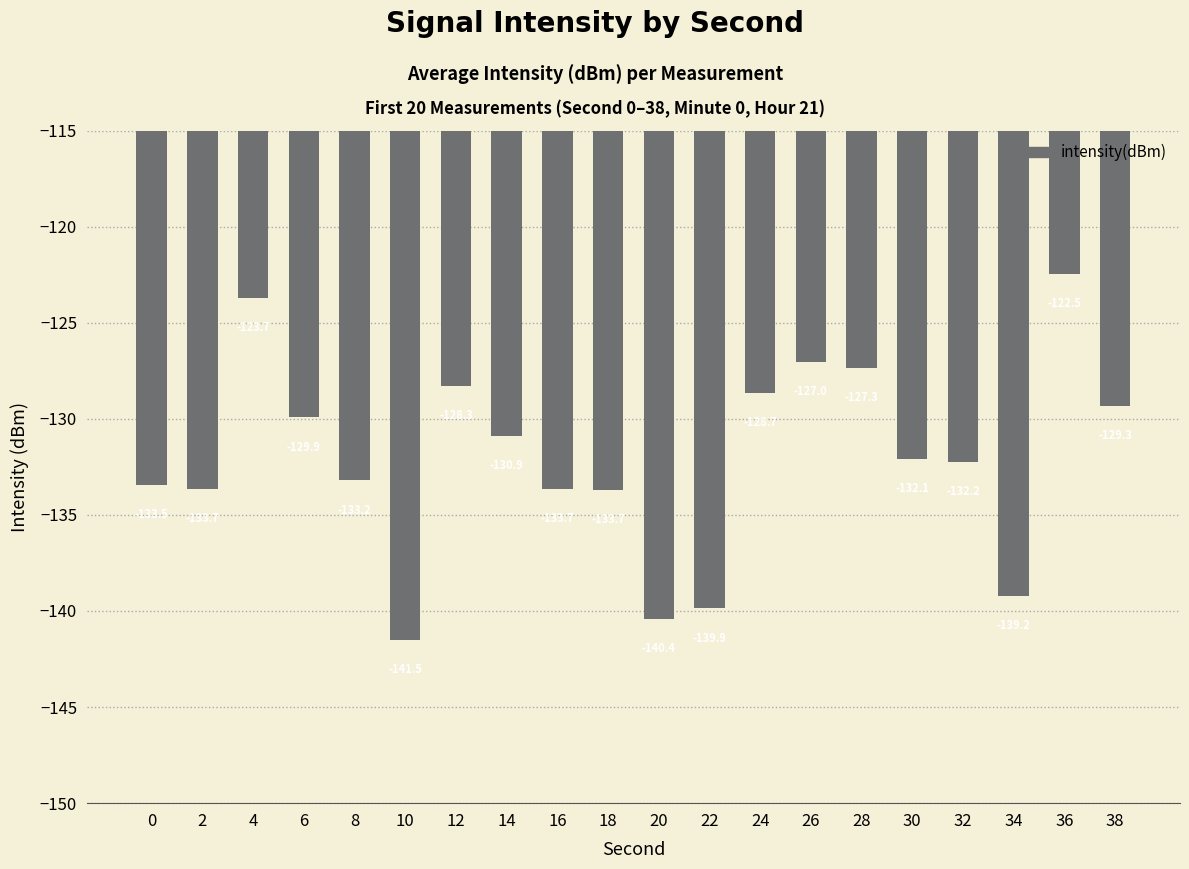

At which category does the chart reach its minimum across all series?

10